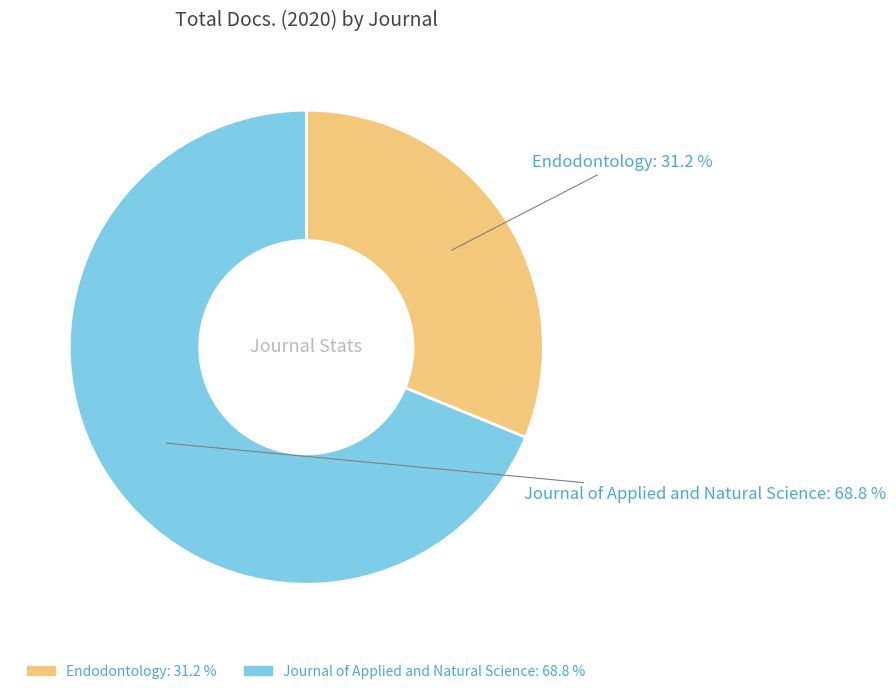

Which slice represents more than half of the pie?

Journal of Applied and Natural Science